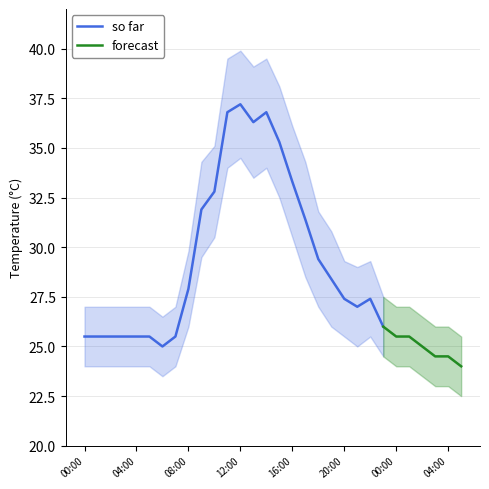

At which label does mean_temp reach its peak?

12:00